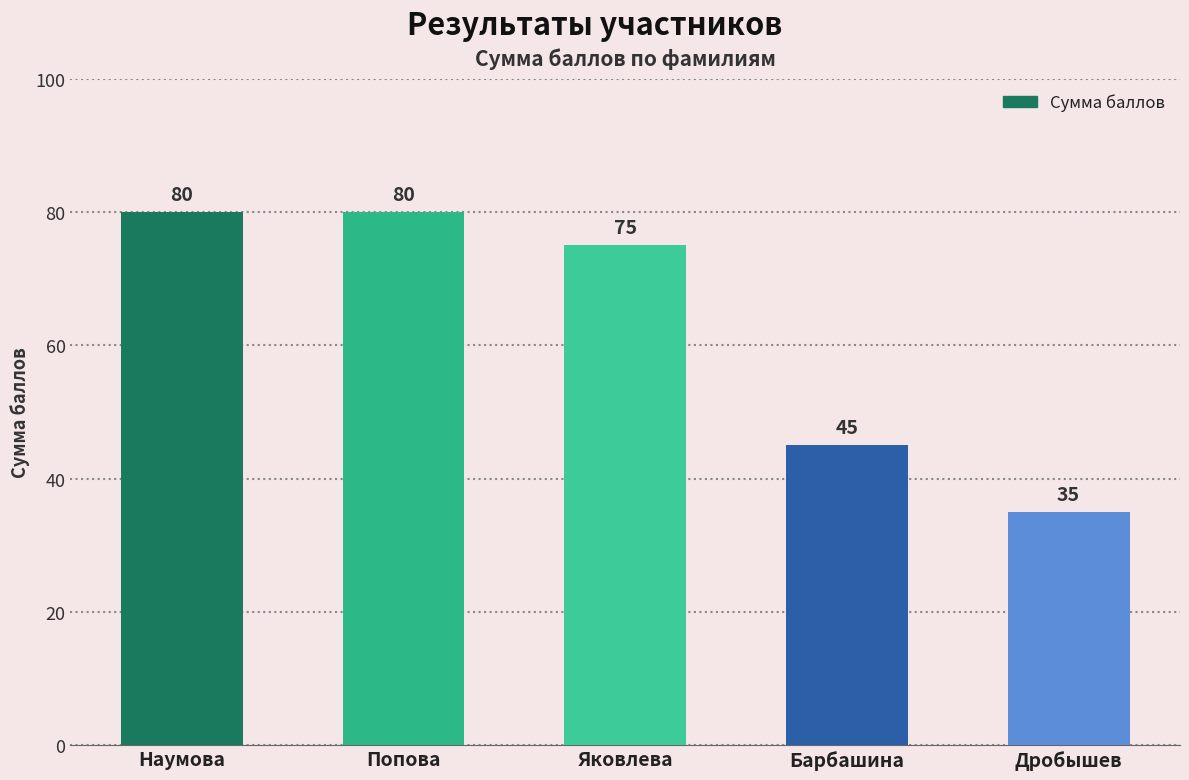

How many distinct data groups are displayed?

1